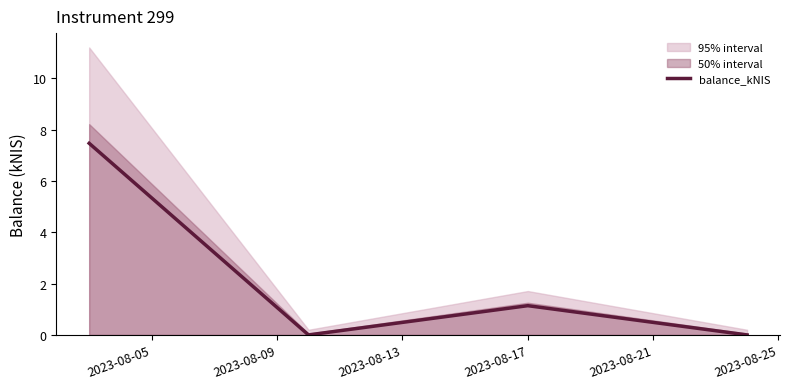

Count the number of categories in the chart.

4